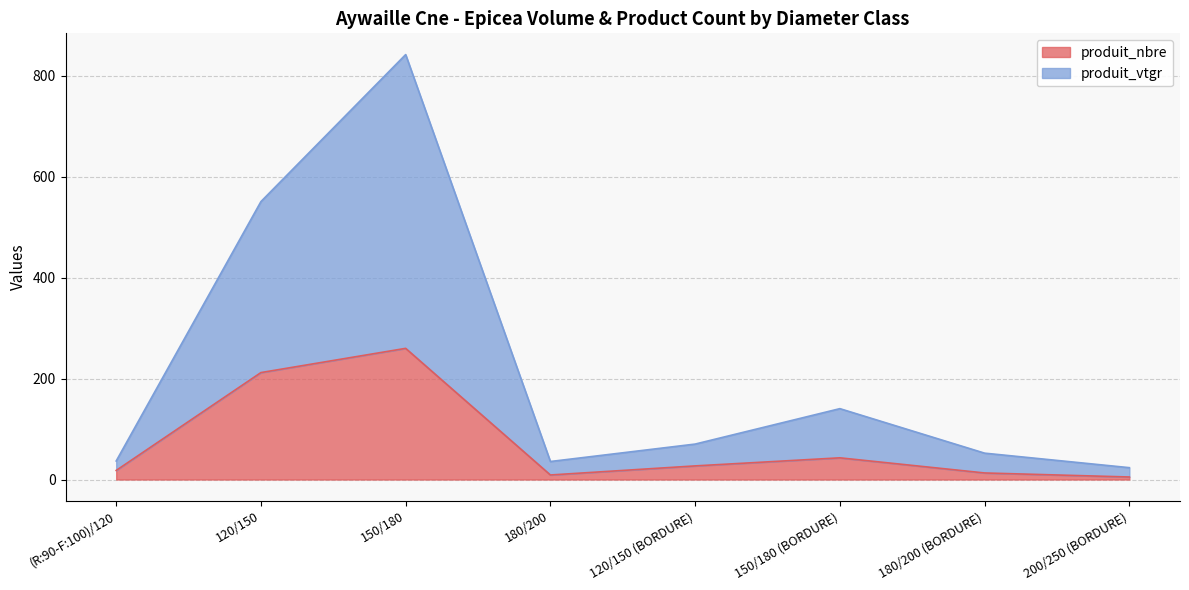

Which series has the largest total across all categories?

produit_vtgr